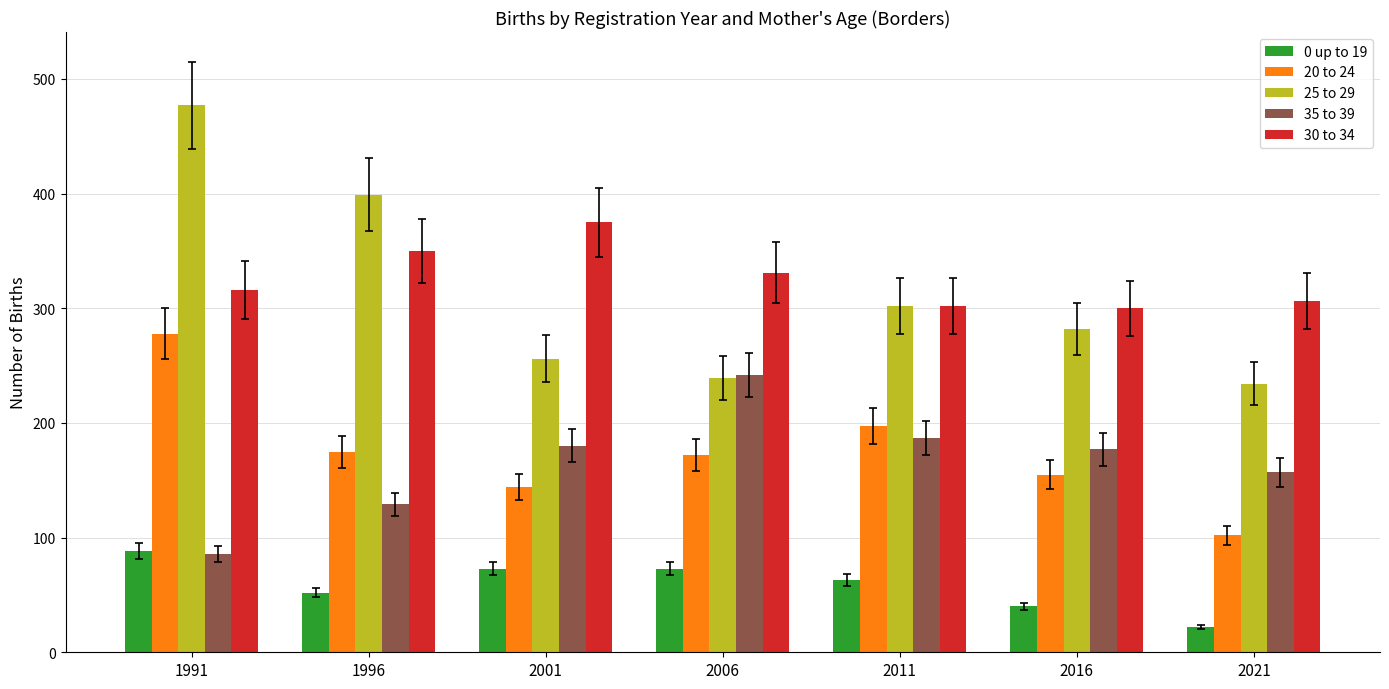

Which series has the largest total across all categories?

30 to 34